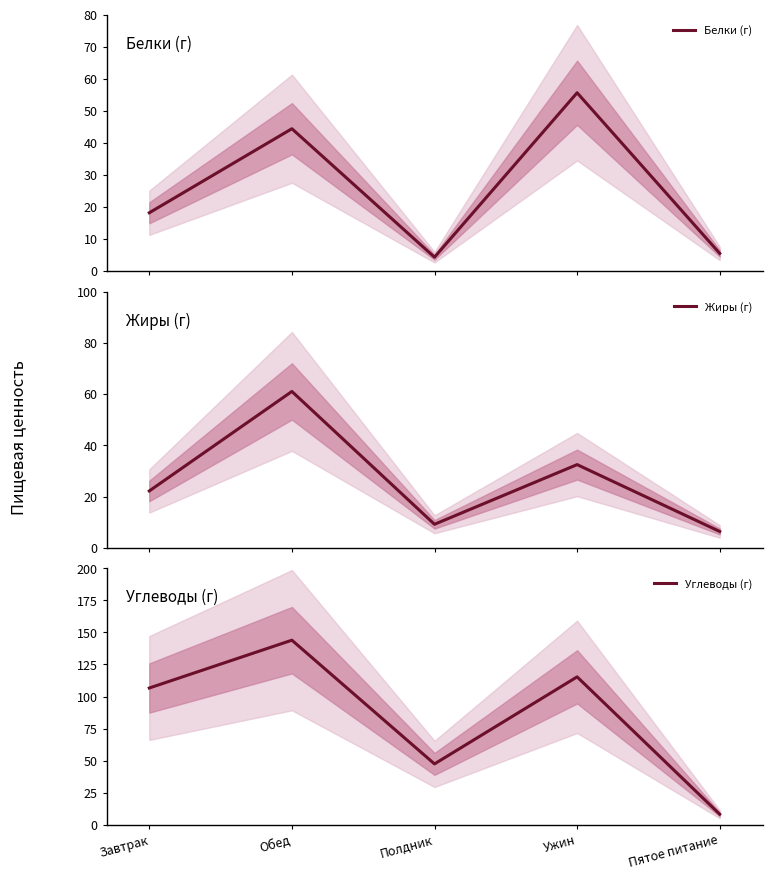

In Углеводы (г), how many points are higher than both neighbors (excluding endpoints)?

2